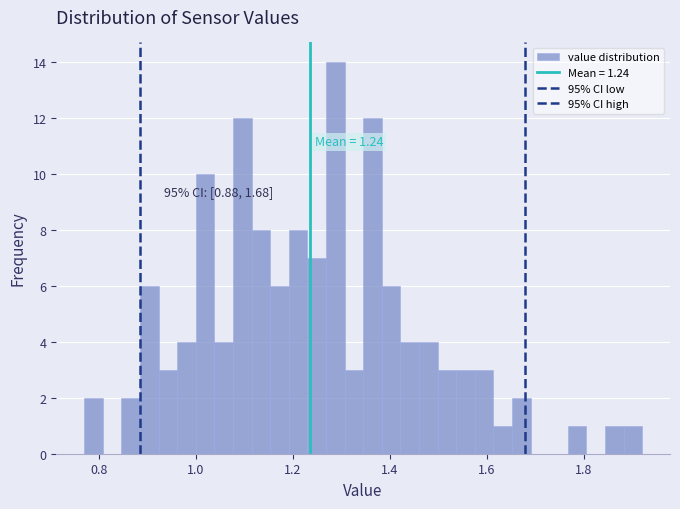

Around what value on the x-axis is the tallest bar? Give the approximate position of its centre, as read against the axis.

1.28